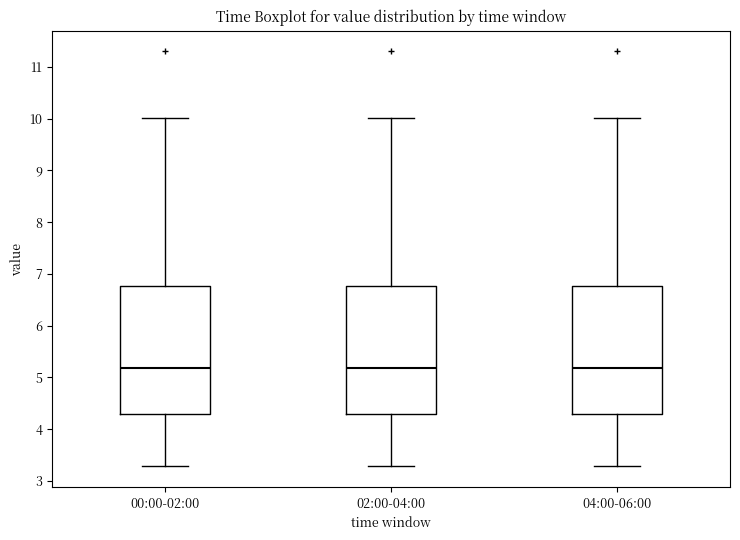

Reading left to right, read every box against the y-axis: the position of its median line, the range the box covers, and the ends of its whiskers. The values are not printed on the chart, so give them approximately, as read against the axis.

00:00-02:00: median 5.2, box 4.3 to 6.8, whiskers 3.3 to 10.0
02:00-04:00: median 5.2, box 4.3 to 6.8, whiskers 3.3 to 10.0
04:00-06:00: median 5.2, box 4.3 to 6.8, whiskers 3.3 to 10.0